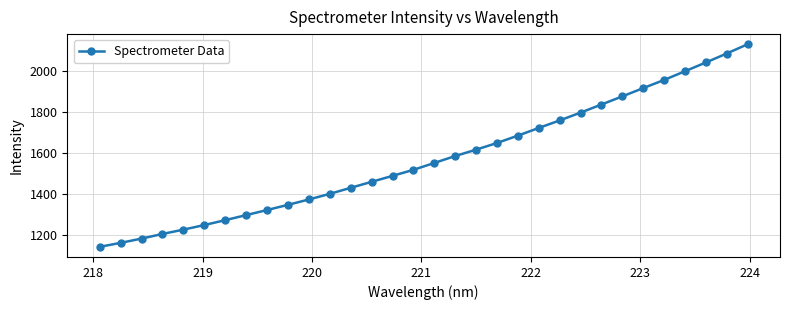

What is the maximum value shown in the chart?

2130.2